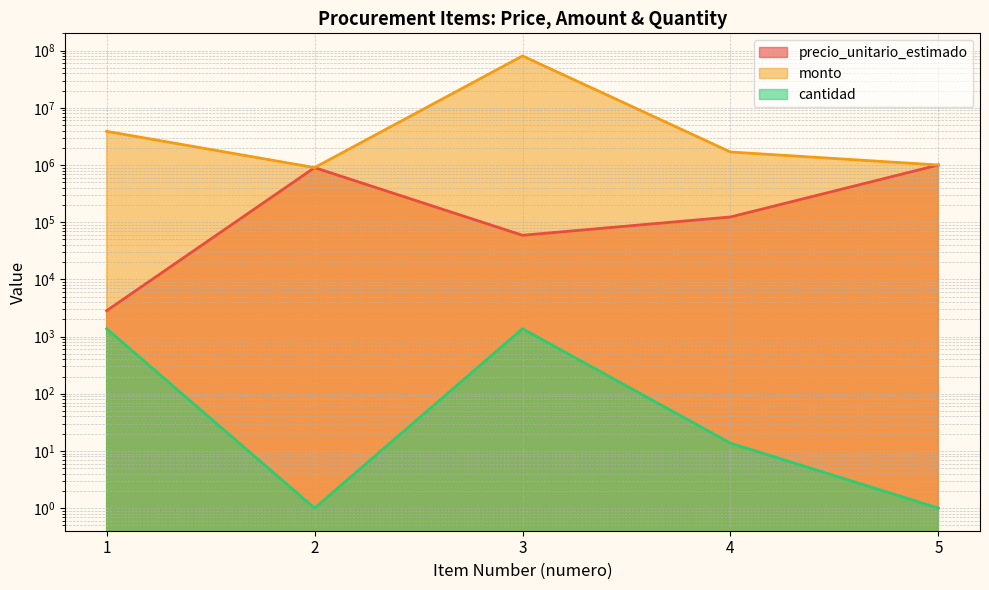

True or false: cantidad and monto intersect in this chart.

False